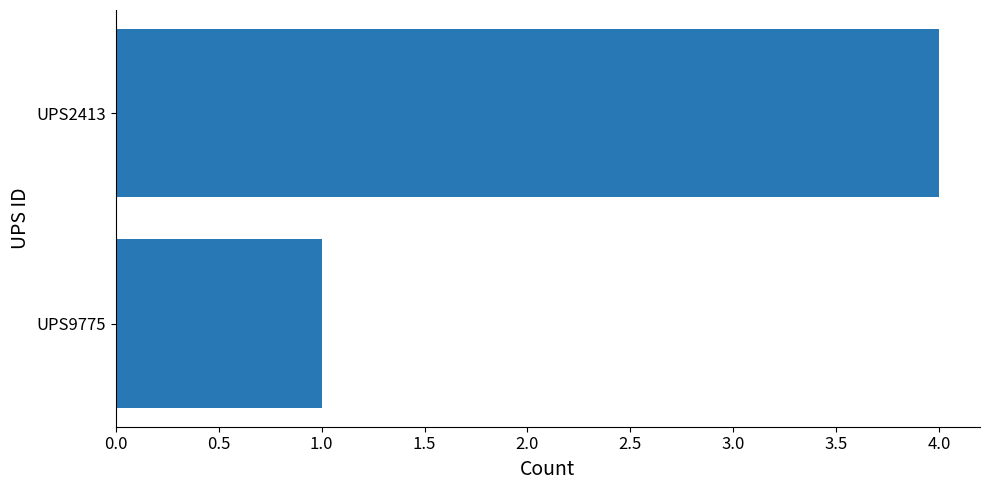

How many bars are there in total?

2